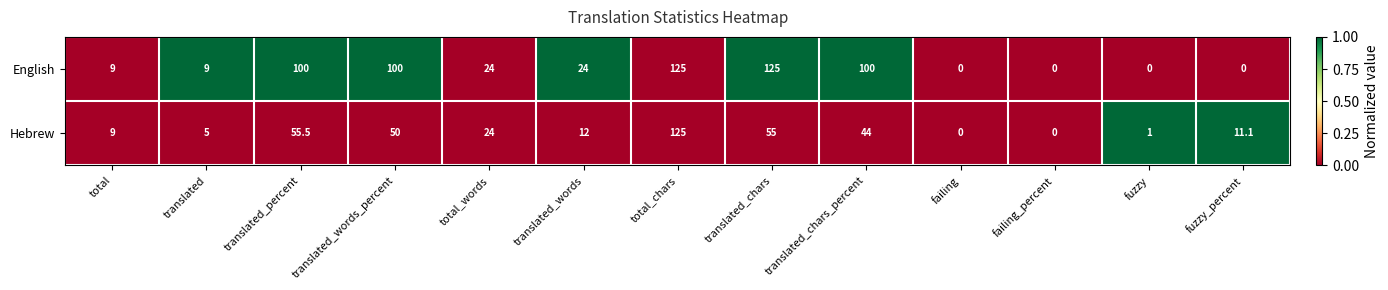

At which label does English first exceed 24?

translated_percent